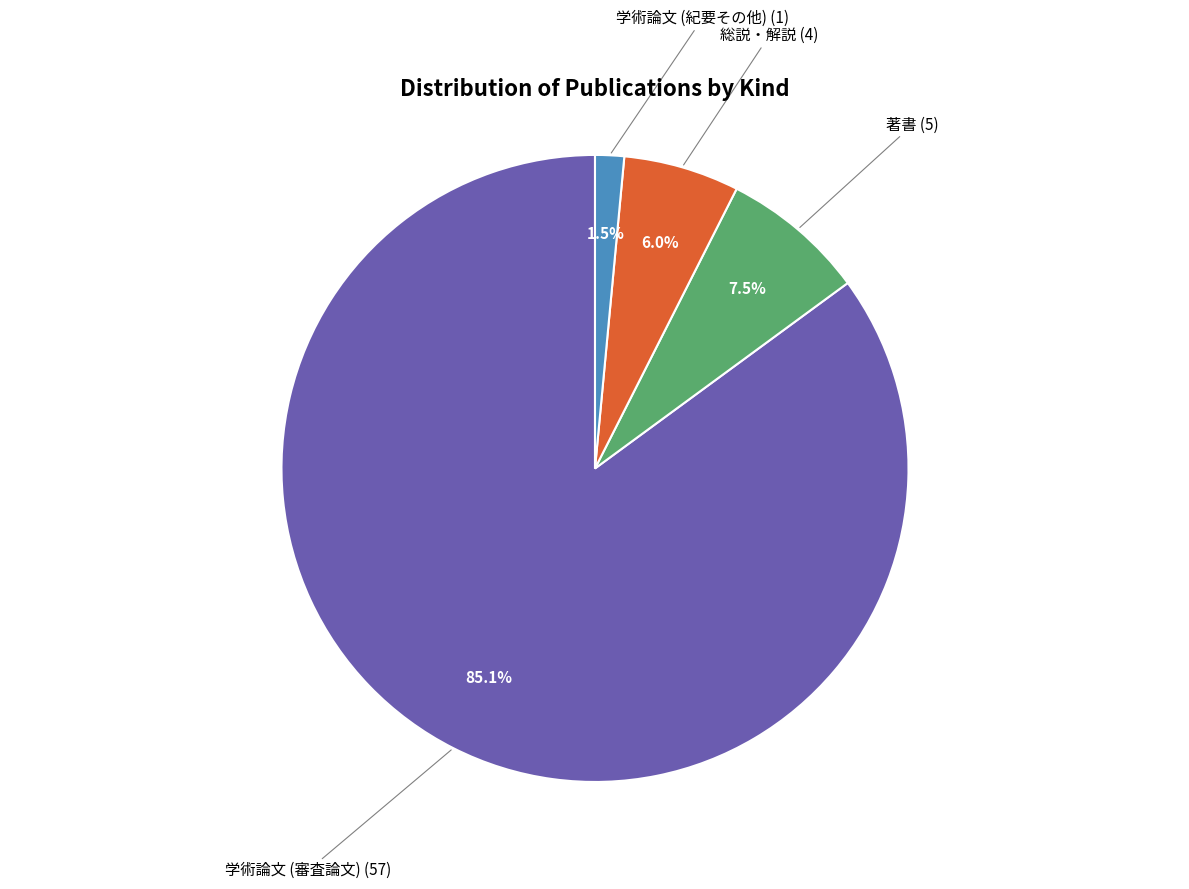

Is the sum of 学術論文 (審査論文) and 著書 greater than half?

Yes